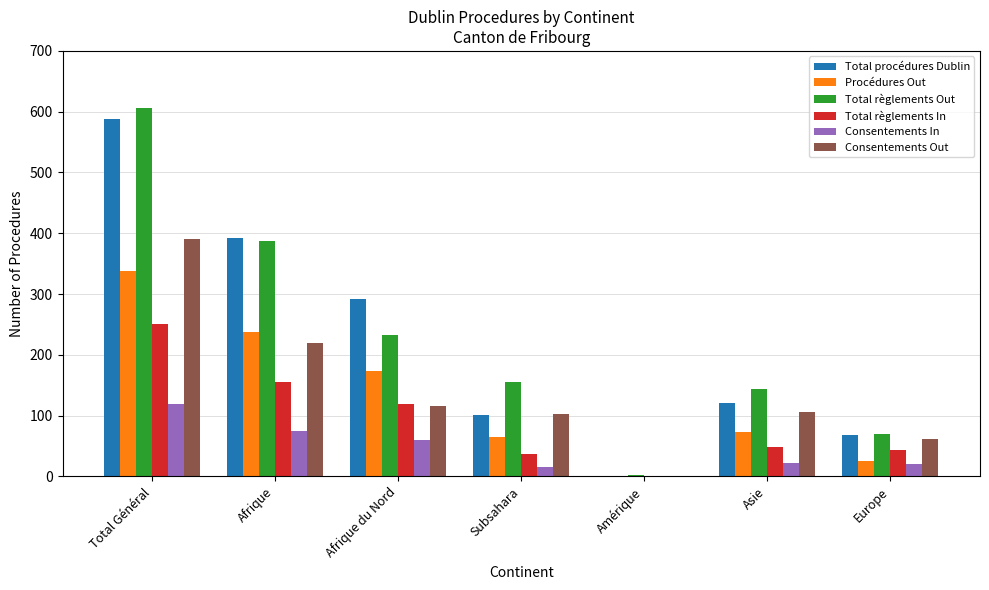

Read the Consentements In value at Asie.

22